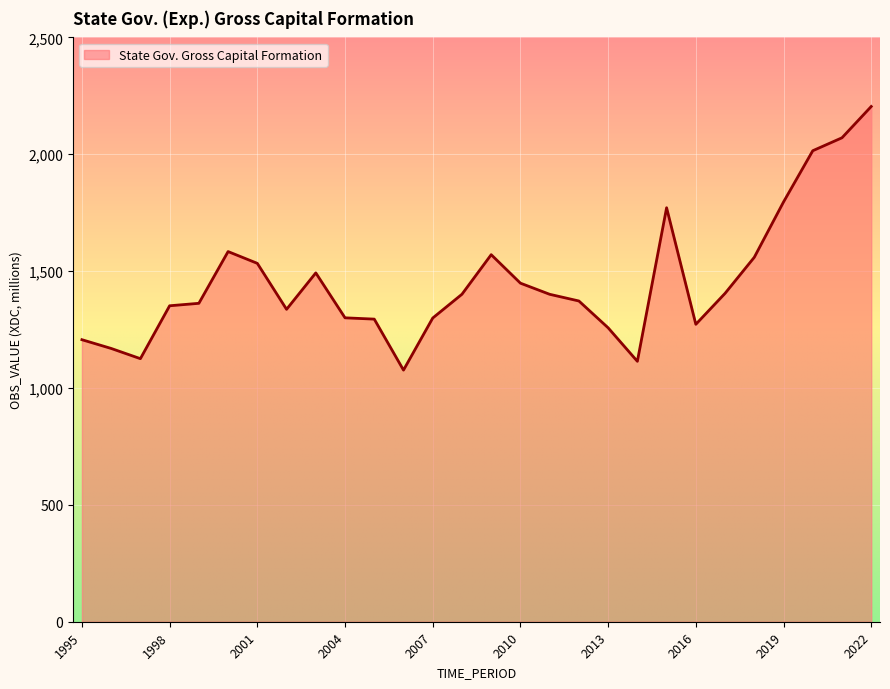

What is the difference between the maximum and minimum values?

1127.9